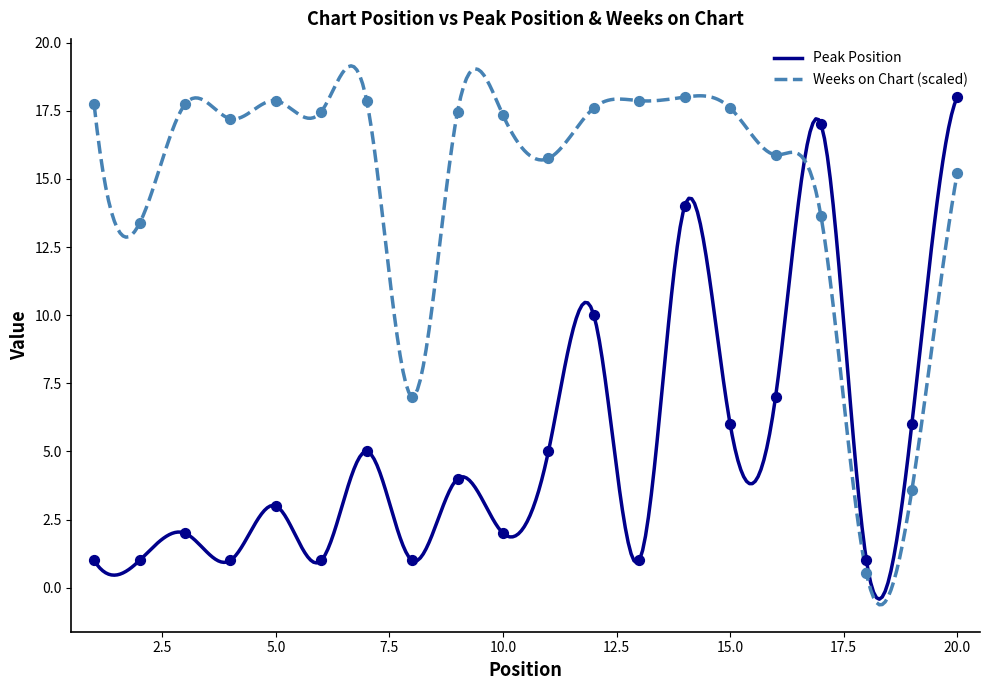

Is the value of Weeks on Chart at 20 greater than the value of Peak Position at 4?

Yes